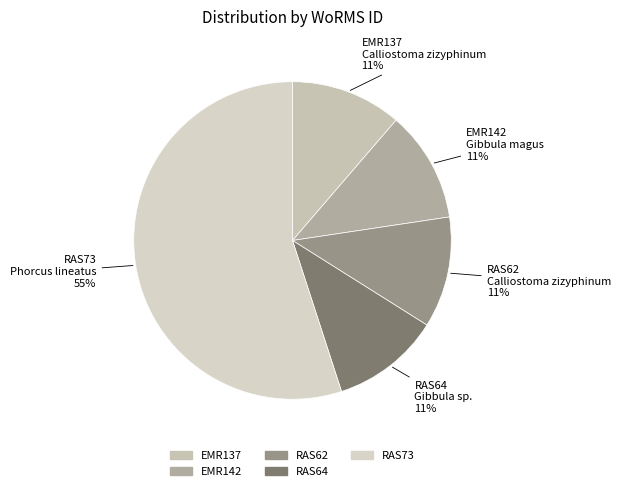

What percentage is the RAS62 slice, to the nearest percent?

11%